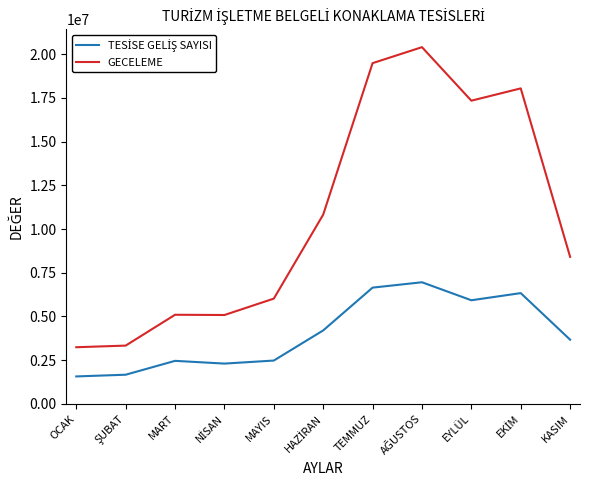

Which series has the largest total across all categories?

GECELEME